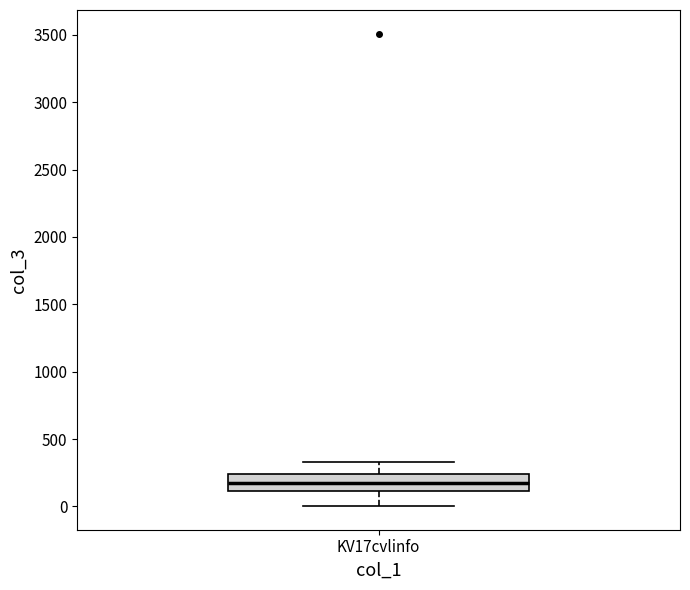

Transcribe this box plot: give where the median line is, the range the box spans, and where the two whiskers end, as read against the y-axis. The values are not printed on the chart, so give them approximately, as read against the axis.

median 200, box 100 to 250, whiskers 0 to 350